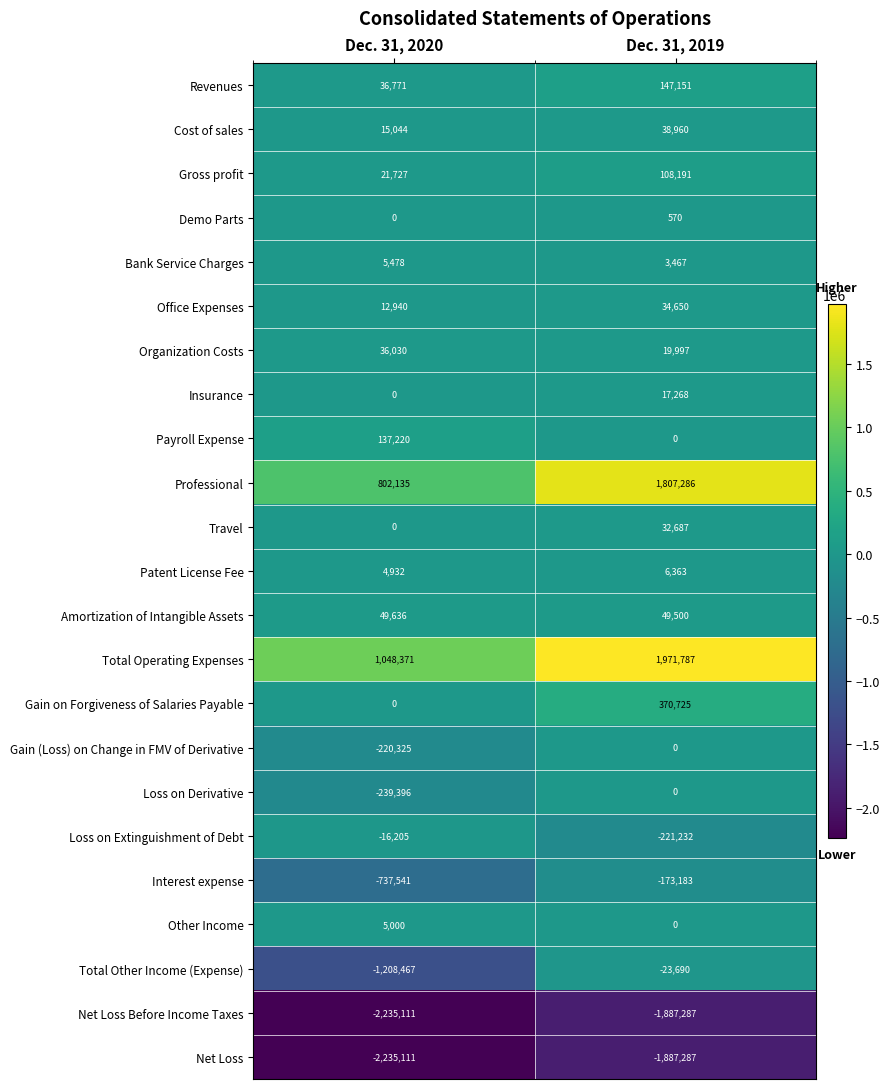

What is the difference between the highest and lowest values at Dec. 31, 2020?

3283482